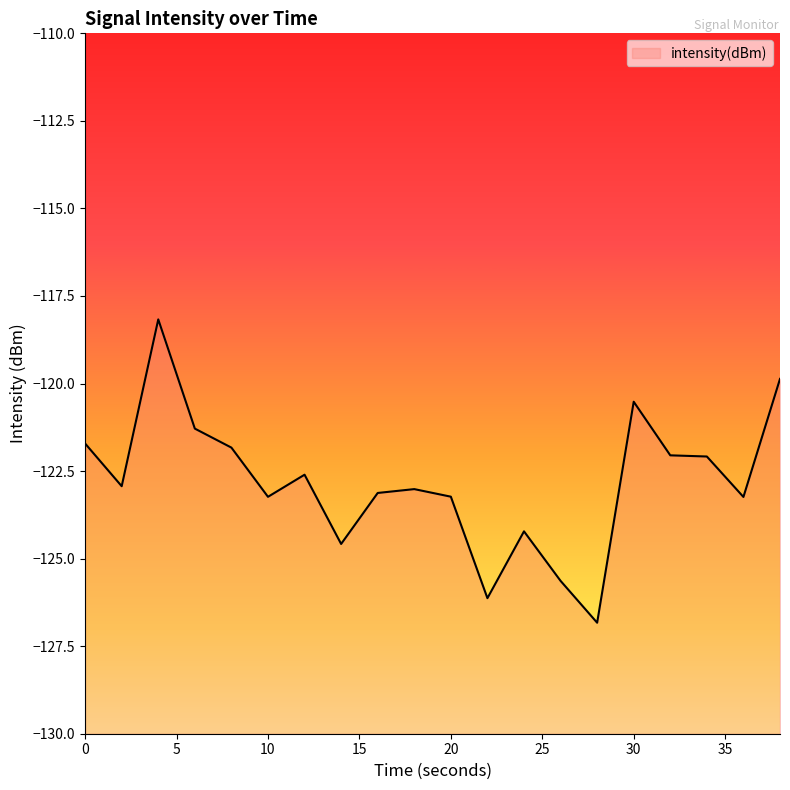

List the labels in order of value, largest first.

4, 38, 30, 6, 0, 8, 32, 34, 12, 2, 18, 16, 20, 10, 36, 24, 14, 26, 22, 28